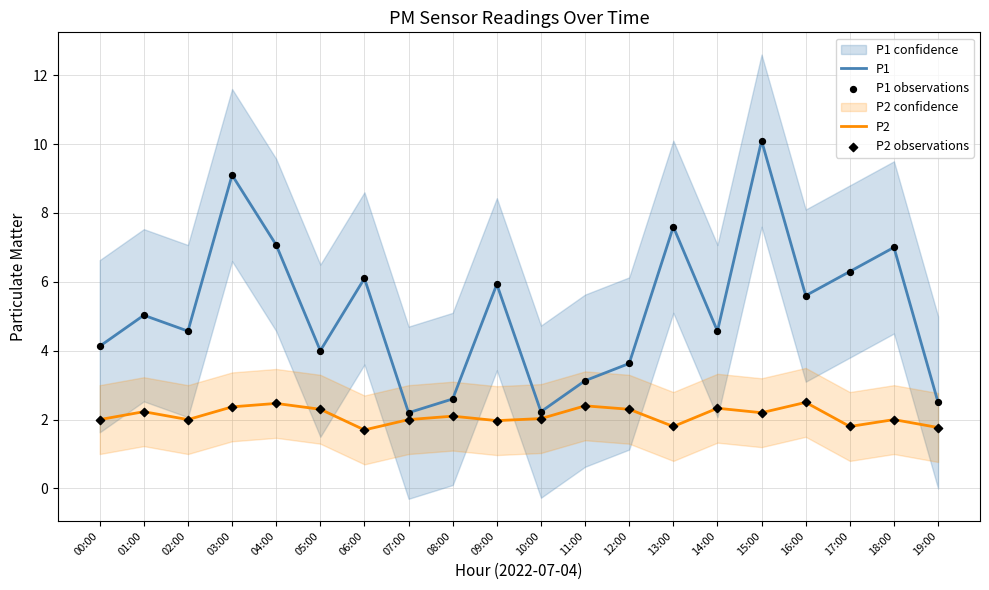

At which category is the sum across all series the highest?

15:00